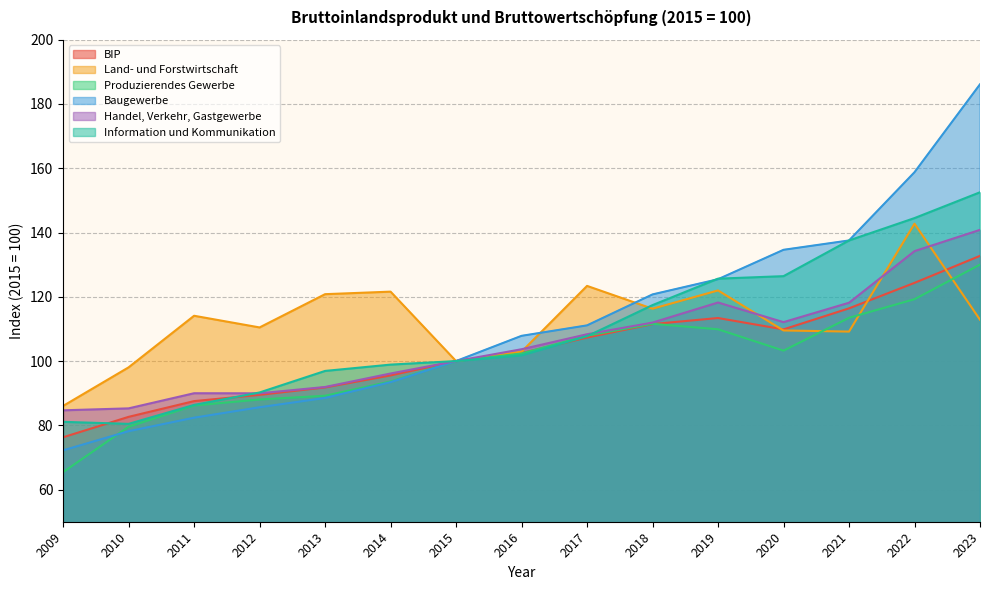

After their last crossing, which series has the higher values: Baugewerbe or Information und Kommunikation?

Baugewerbe